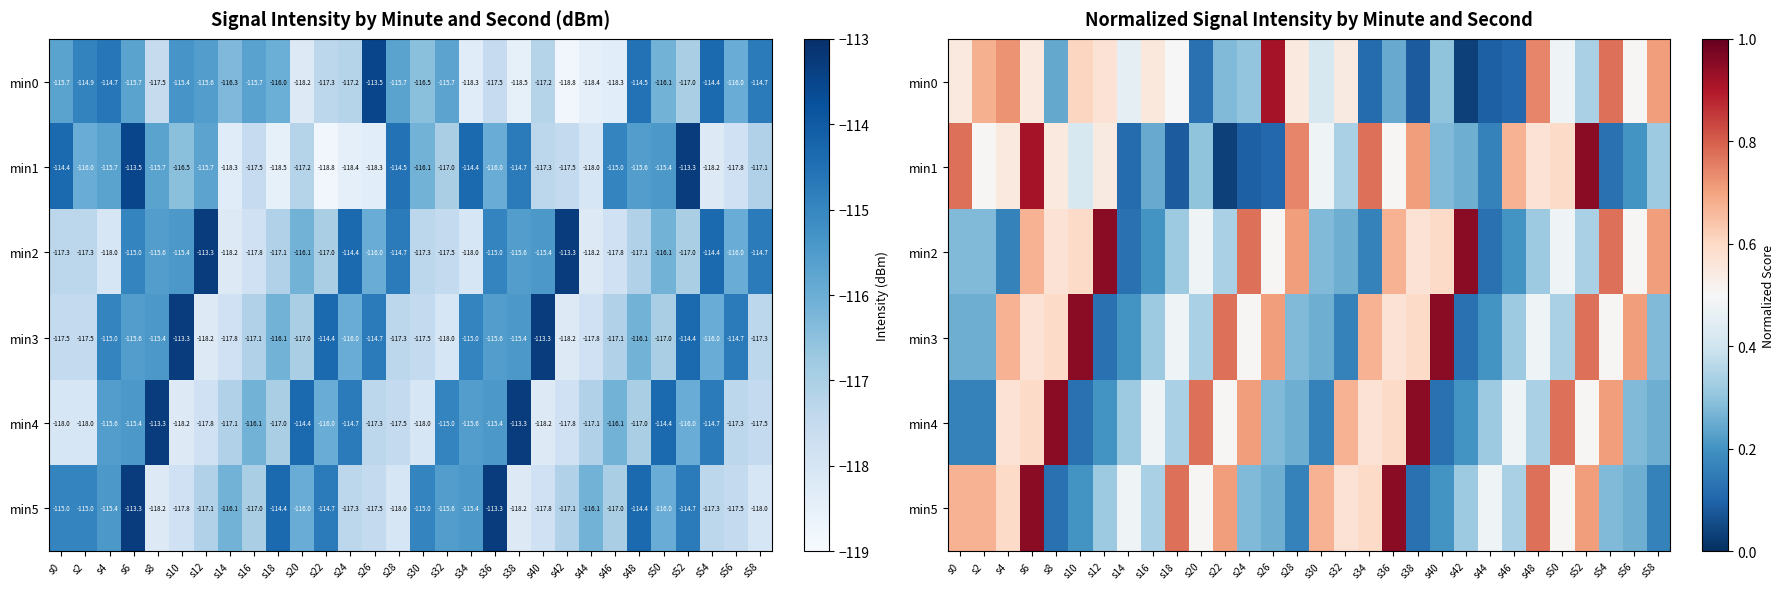

Which has a higher value, s26 or s6?

s26